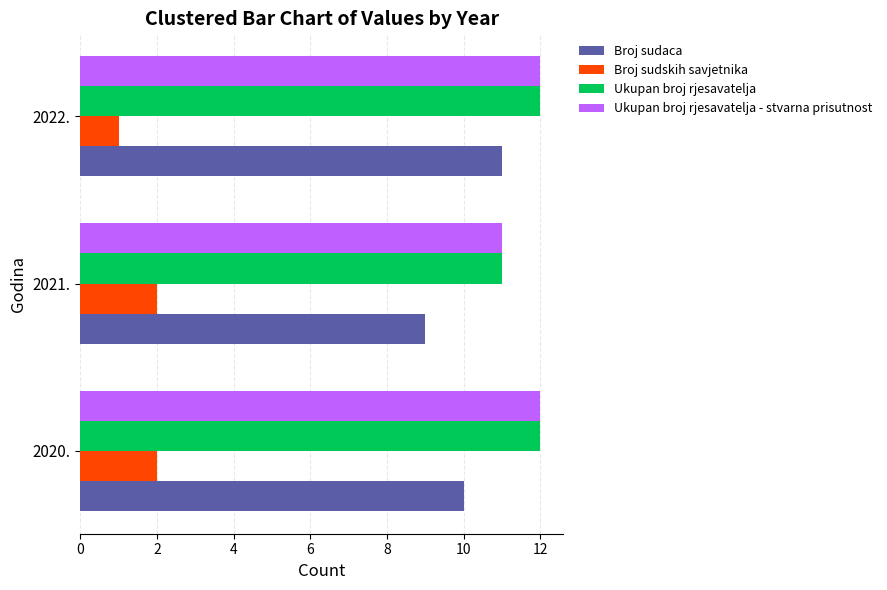

The value of Ukupan broj rjesavatelja - stvarna prisutnost at 2020. is 20. True or false?

False